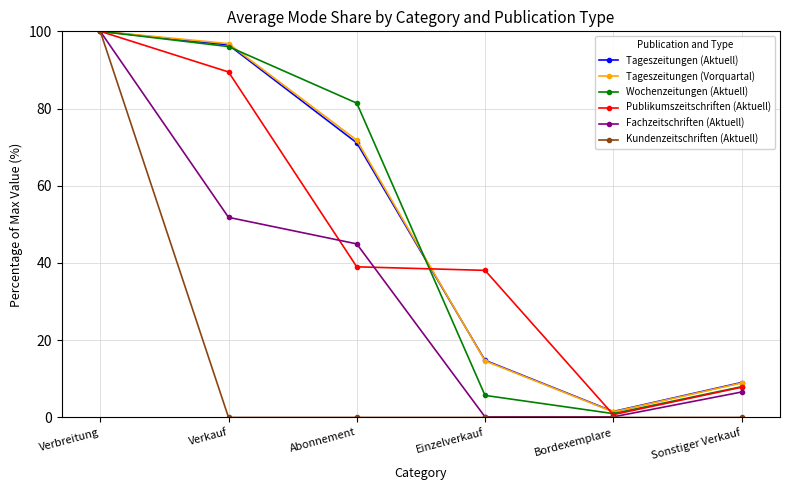

What is the difference between the maximum and second lowest values in the Tageszeitungen (Aktuell) series?

91.0